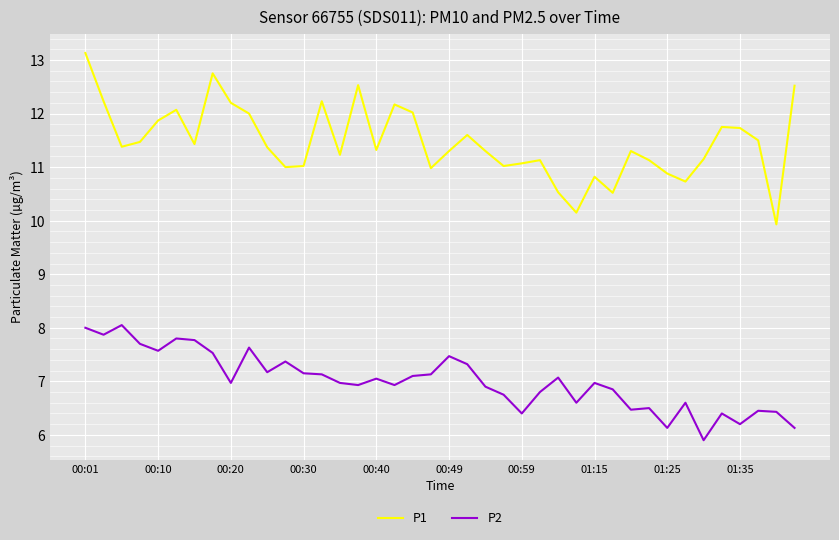

What is the highest value of the P1 series?

13.1